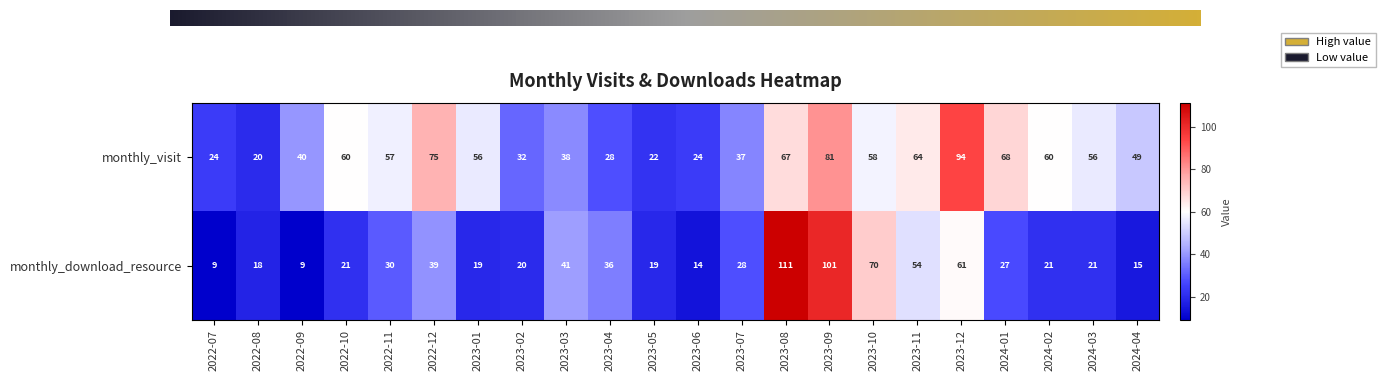

How many data points does each series have?

22